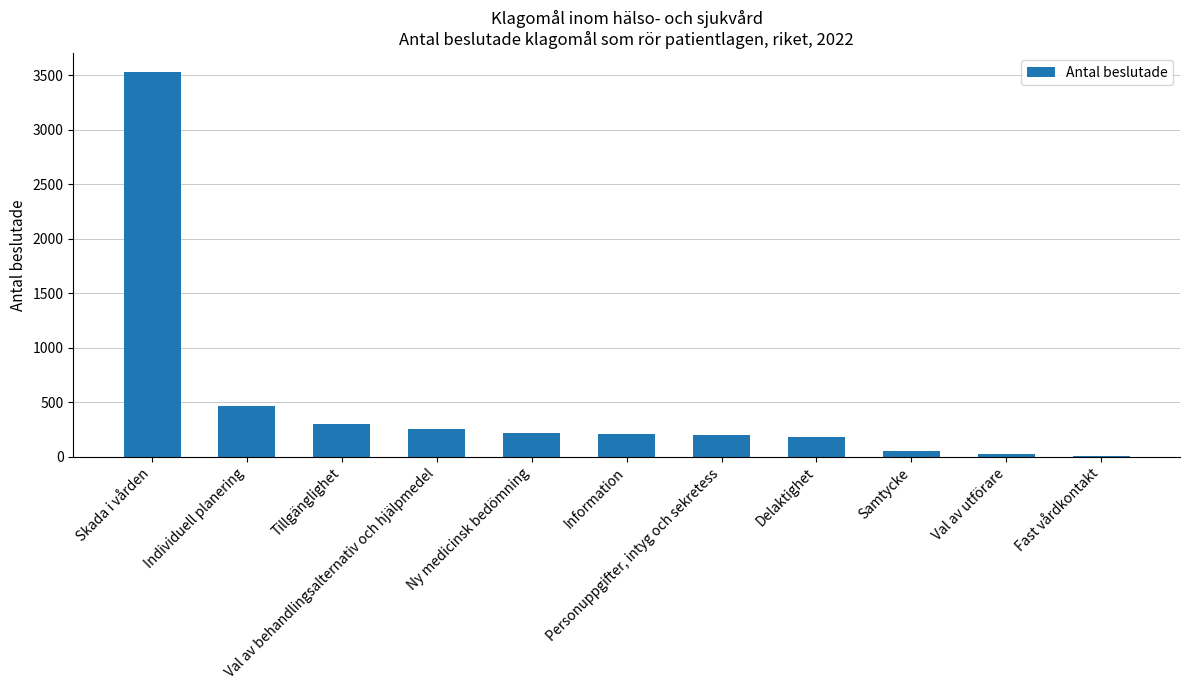

At which label does the data first exceed 209?

Skada i vården